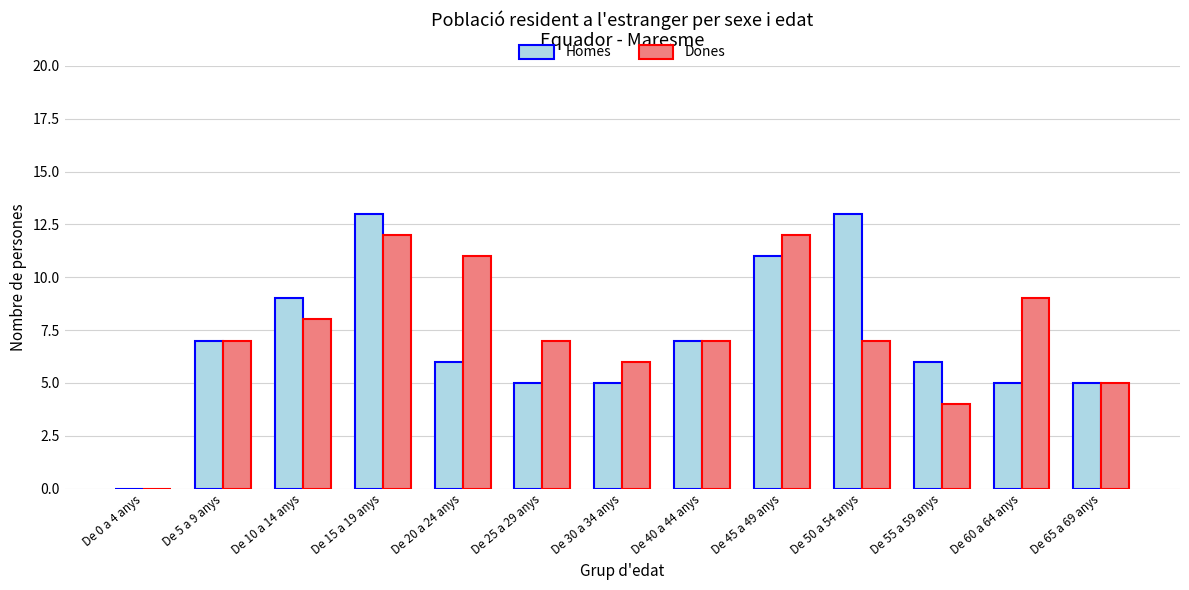

The value of Homes at De 60 a 64 anys is 5. True or false?

True